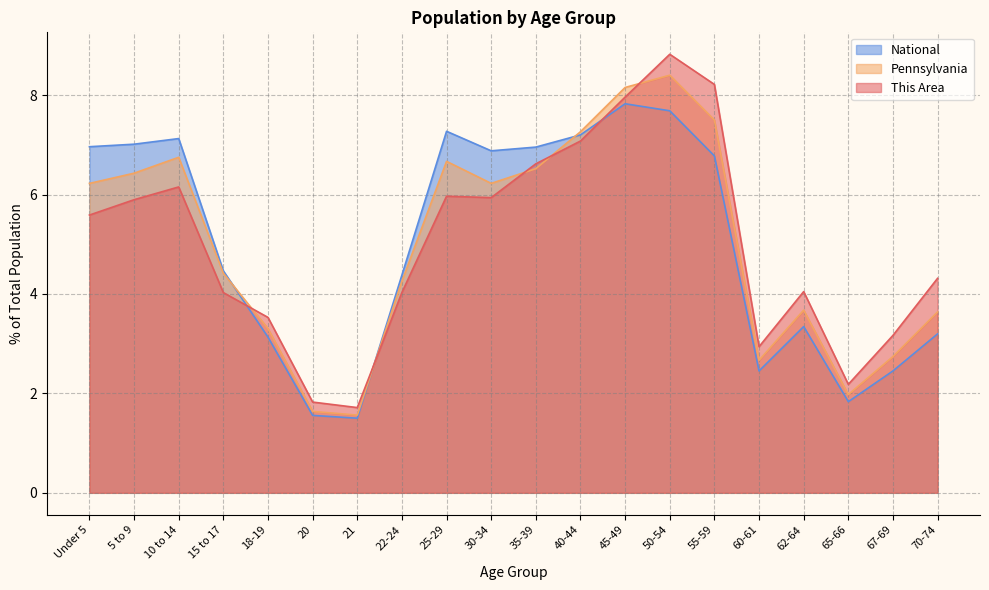

What is the label of the 10th point from the left?

30-34